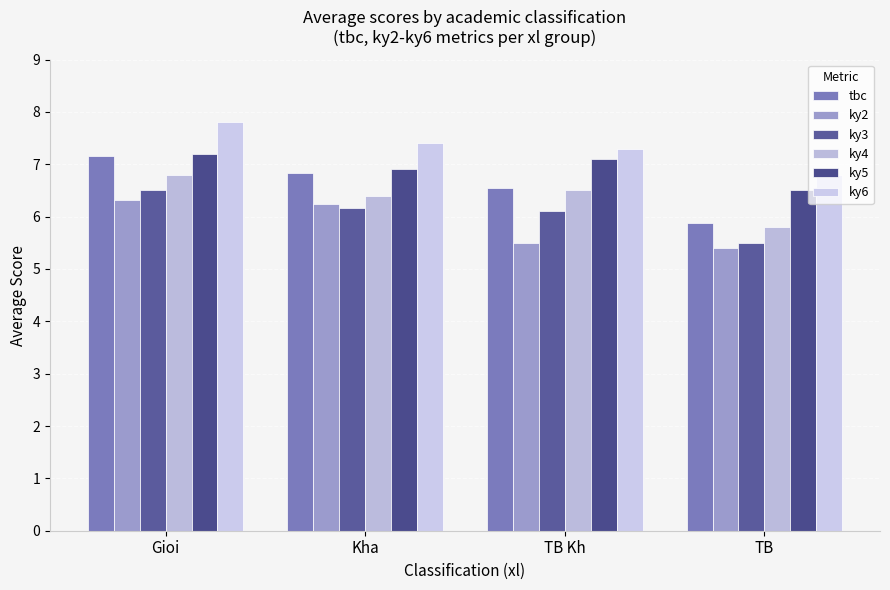

Count the number of data series in this chart.

6